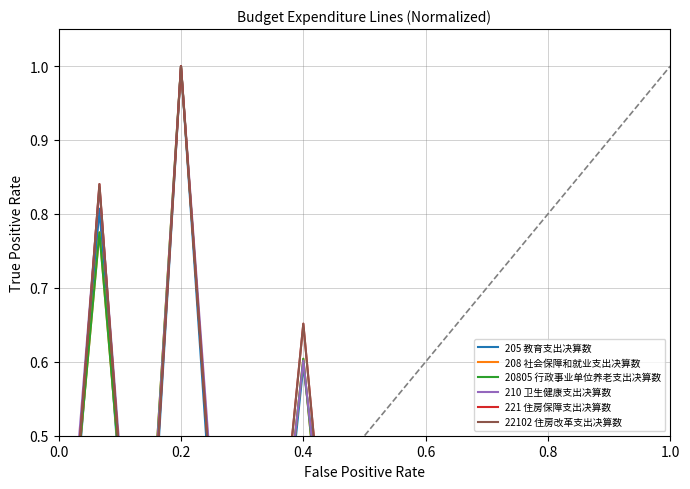

What is the label of the 6th point from the left?

1.0